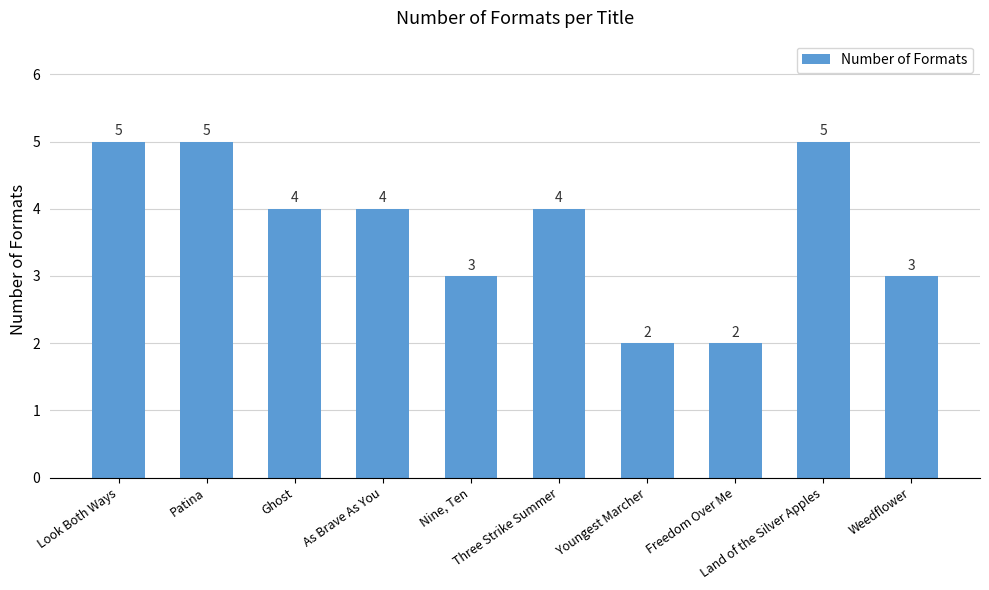

How many data points are less than 4?

4